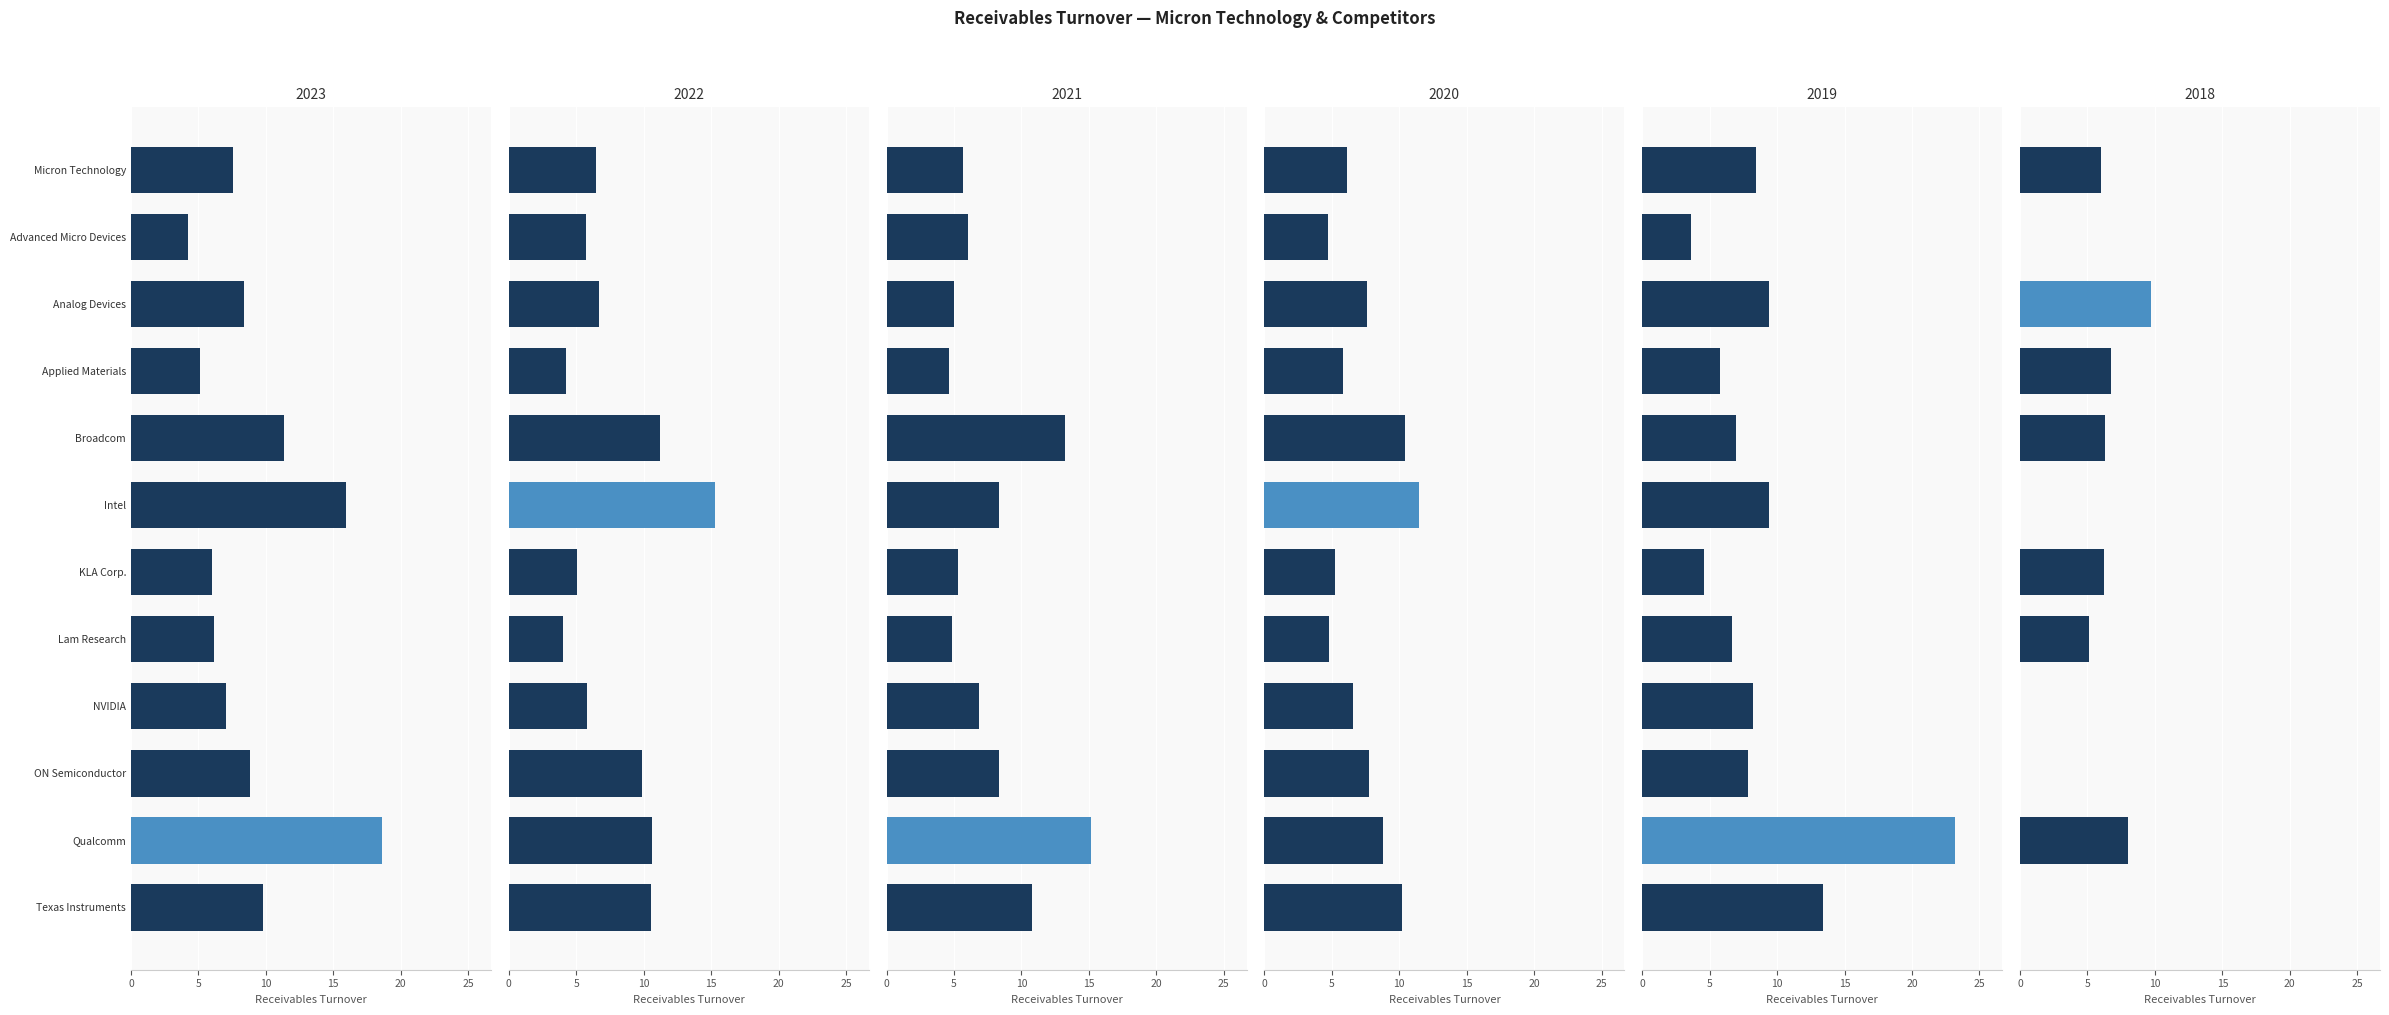

Reading left to right, what are all the values shown in this chart?

2023-08-31: 7.6	4.2	8.4	5.1	11.4	15.9	6.0	6.2	7.0	8.8	18.6	9.8
2022-09-01: 6.5	5.7	6.7	4.2	11.2	15.3	5.1	4.0	5.8	9.9	10.6	10.6
2021-09-02: 5.6	6.1	5.0	4.7	13.2	8.4	5.3	4.8	6.9	8.3	15.2	10.8
2020-09-03: 6.1	4.7	7.6	5.8	10.4	11.5	5.2	4.8	6.6	7.8	8.8	10.2
2019-08-29: 8.4	3.6	9.4	5.8	6.9	9.4	4.6	6.6	8.2	7.8	23.2	13.4
2018-08-30: 6.0	0.0	9.7	6.7	6.3	0.0	6.2	5.1	0.0	0.0	8.0	0.0